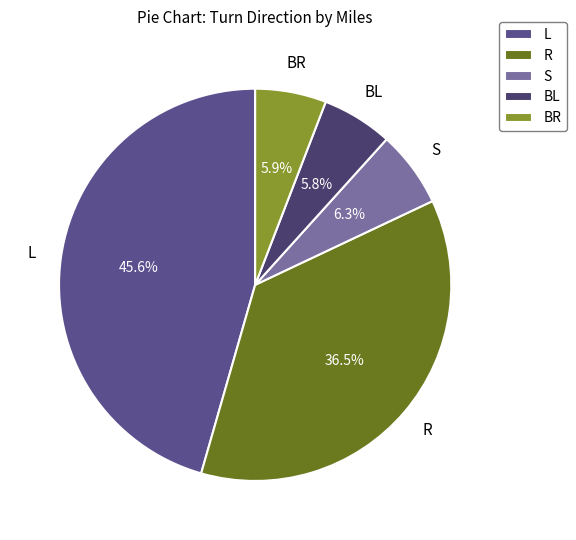

What is the largest slice in the pie chart?

L